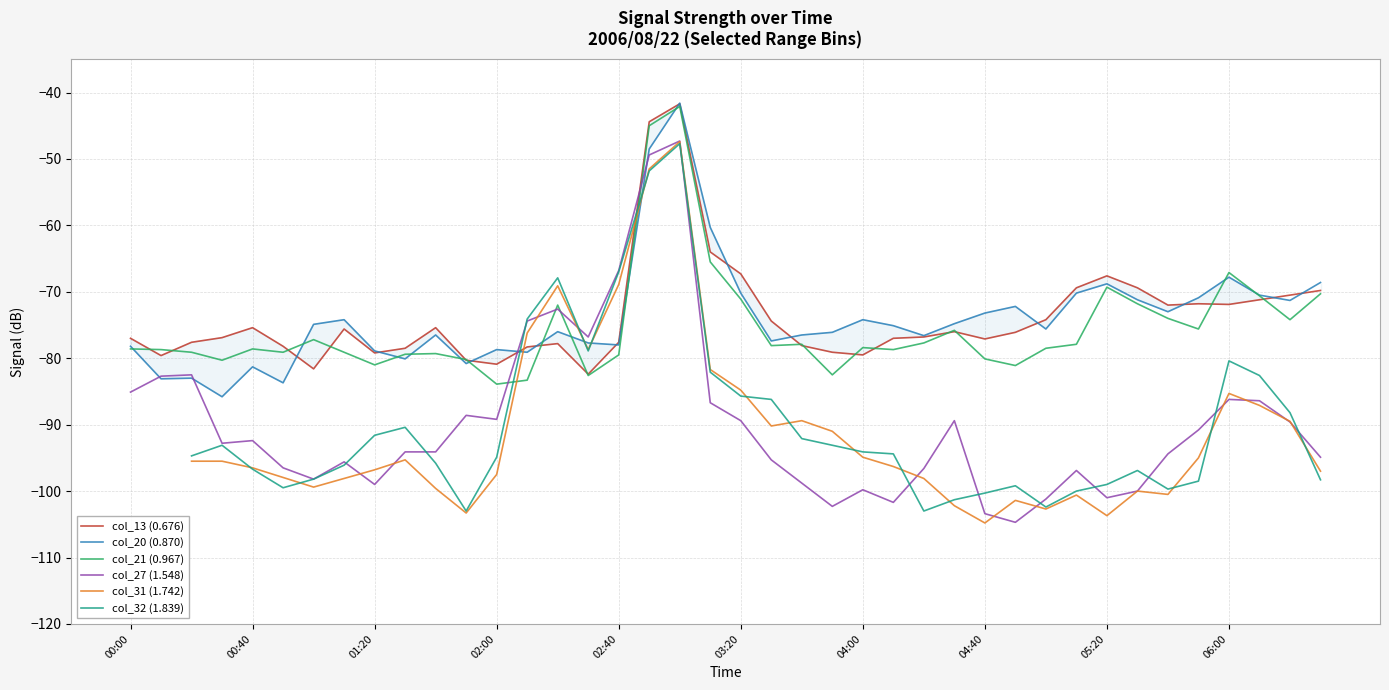

The col_20 (0.870) series shows -72.0 at 2006/08/22 03:00. True or false?

False